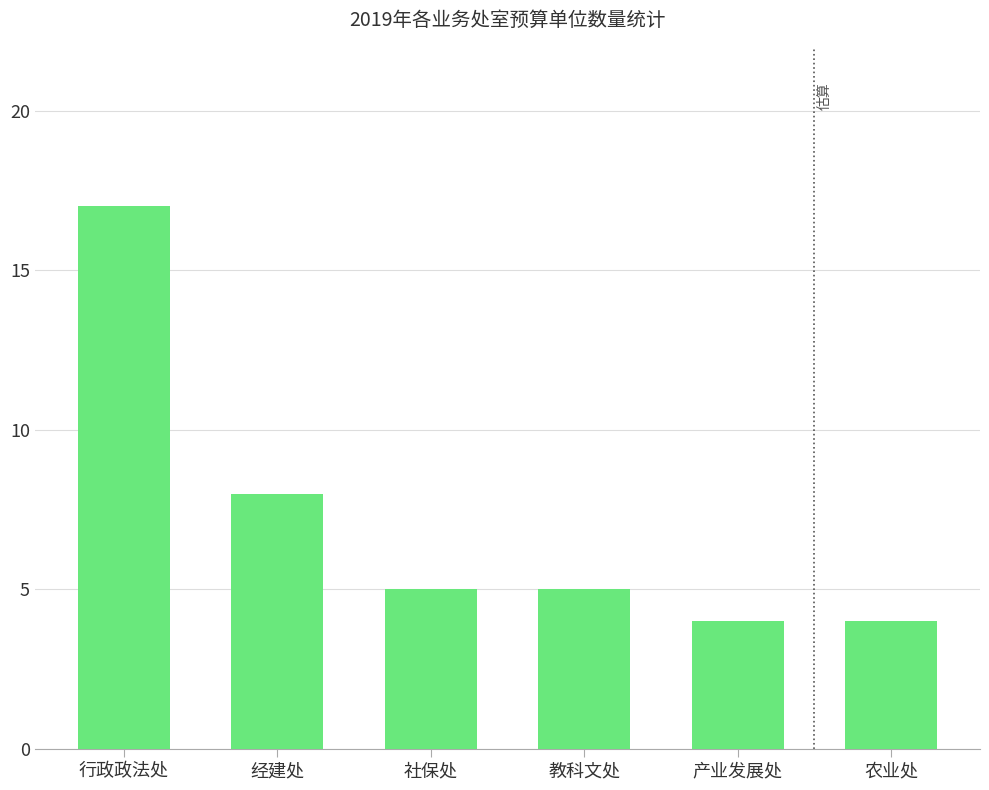

Reading left to right, extract all data points from this chart.

17	8	5	5	4	4